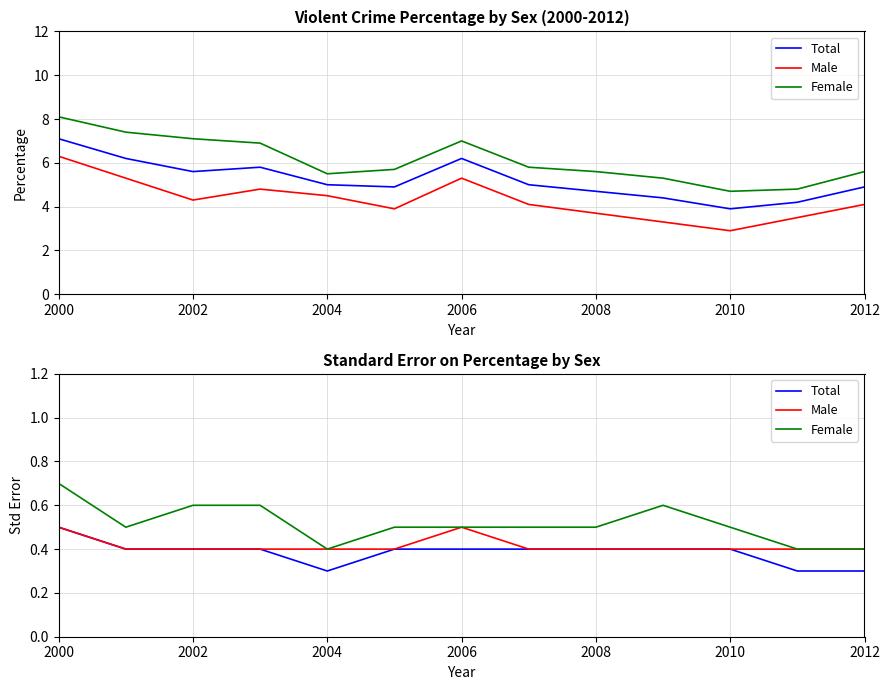

How many Male values are between 0 and 1?

13